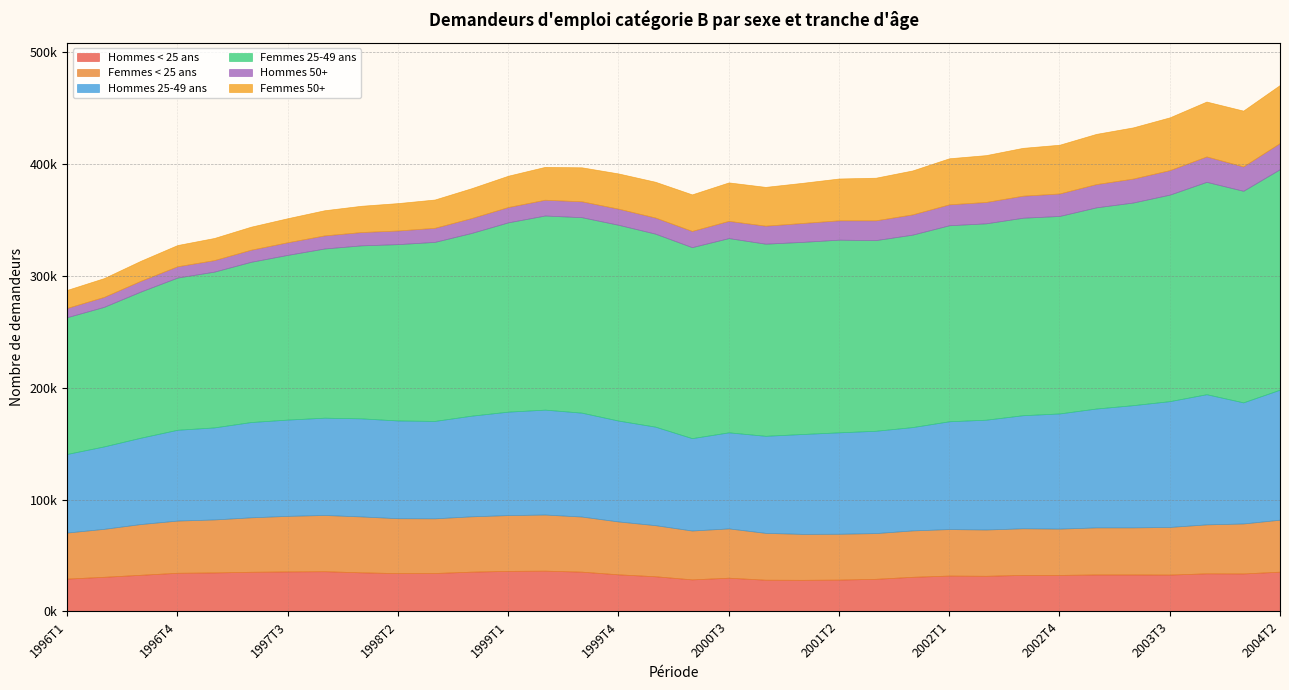

Which series has the largest total across all categories?

Femmes 25-49 ans